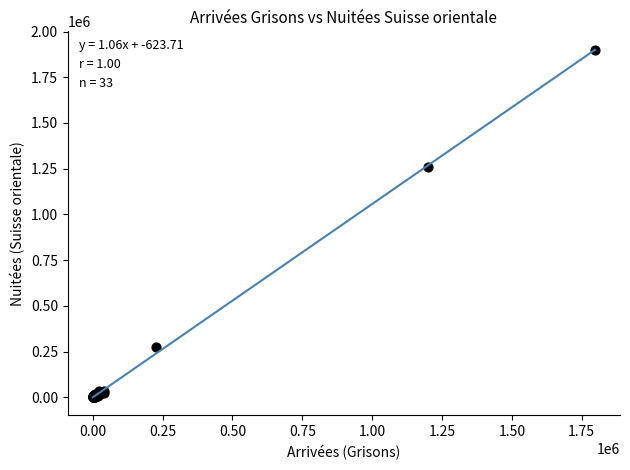

What Y value in the scatter plot is closest to 950993?

1260160